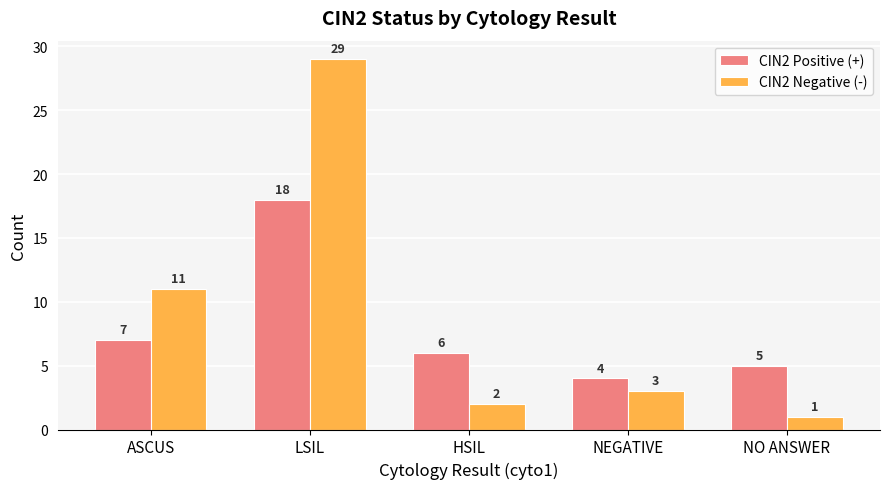

True or false: CIN2 Negative (-) has a value of 11 at ASCUS.

True